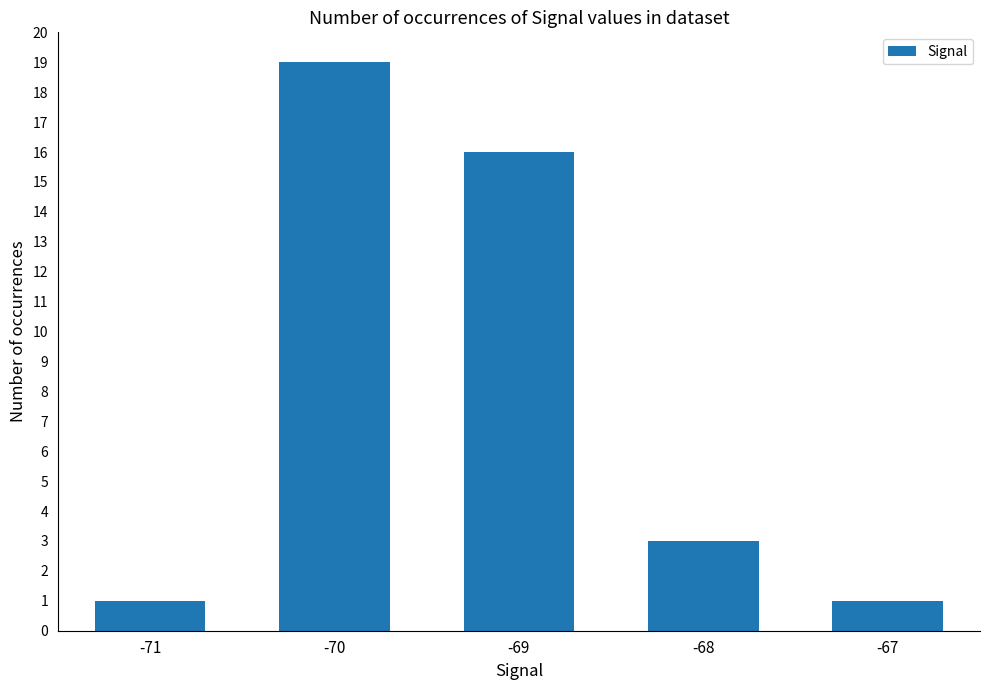

What is the difference between the values at -69 and -67?

15